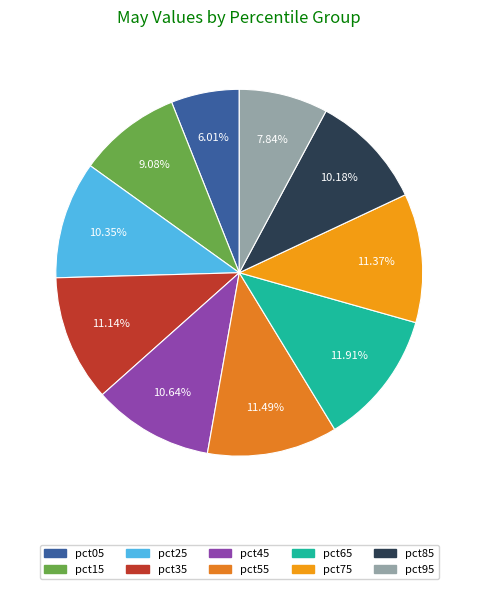

Rank the categories by value from highest to lowest.

pct65, pct55, pct75, pct35, pct45, pct25, pct85, pct15, pct95, pct05